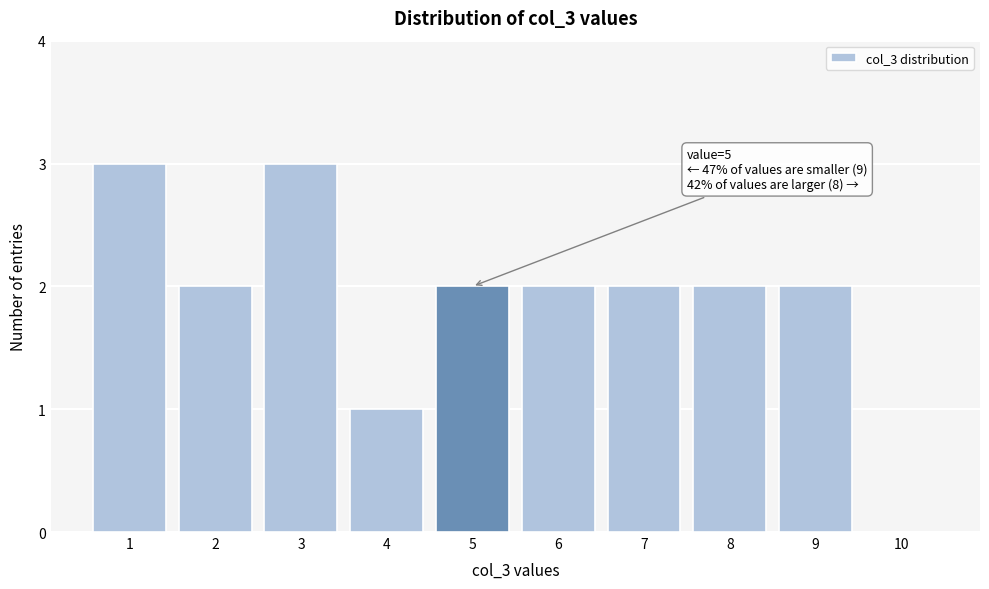

Reading left to right, what are all the values shown in this chart?

1=3	2=2	3=3	4=1	5=2	6=2	7=2	8=2	9=2	10=0